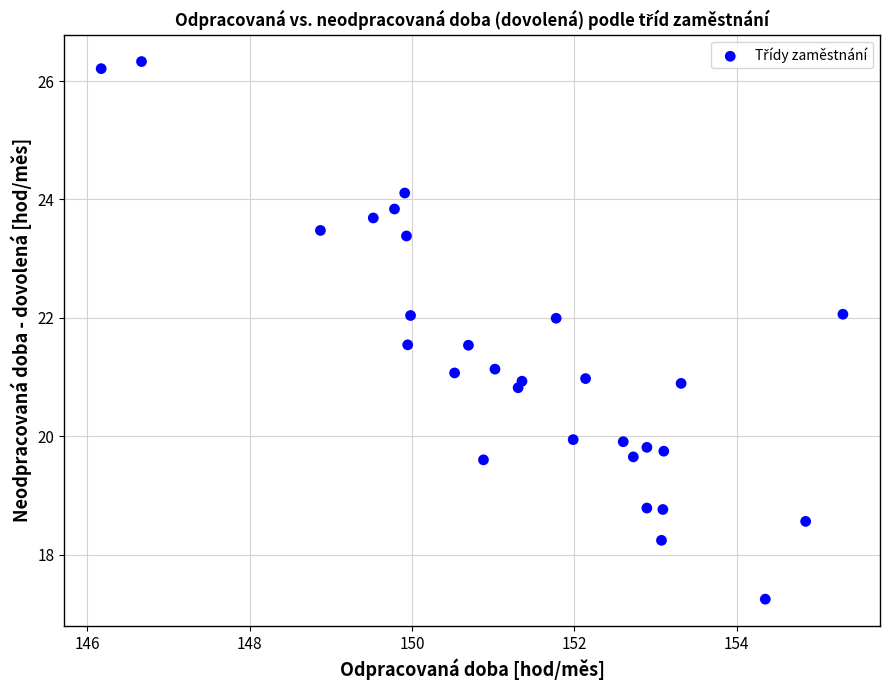

What is the range of X values (max minus min)?

9.1